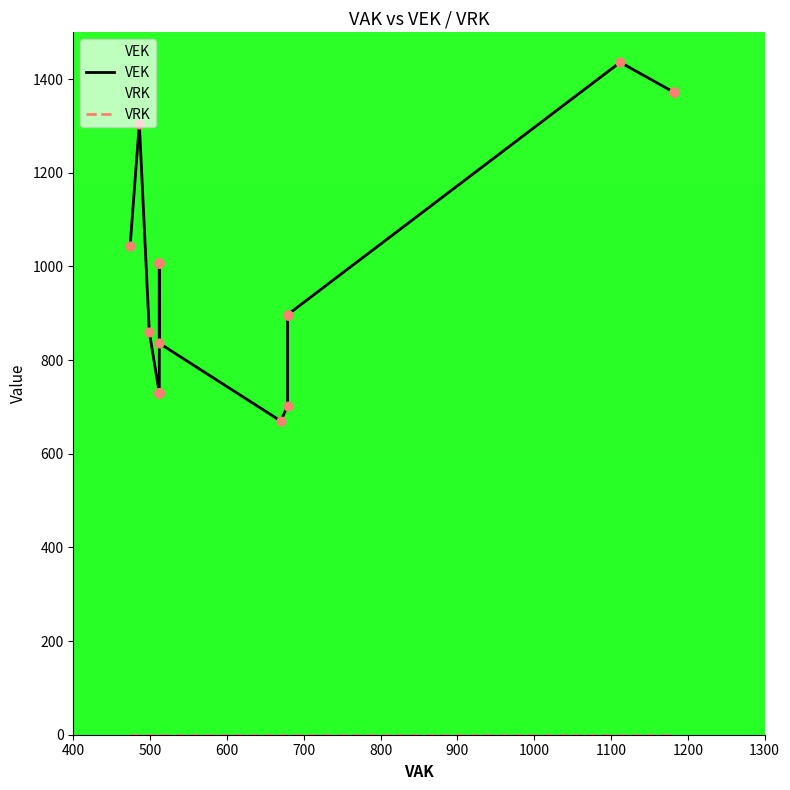

Which series reaches the minimum Y coordinate?

VRK